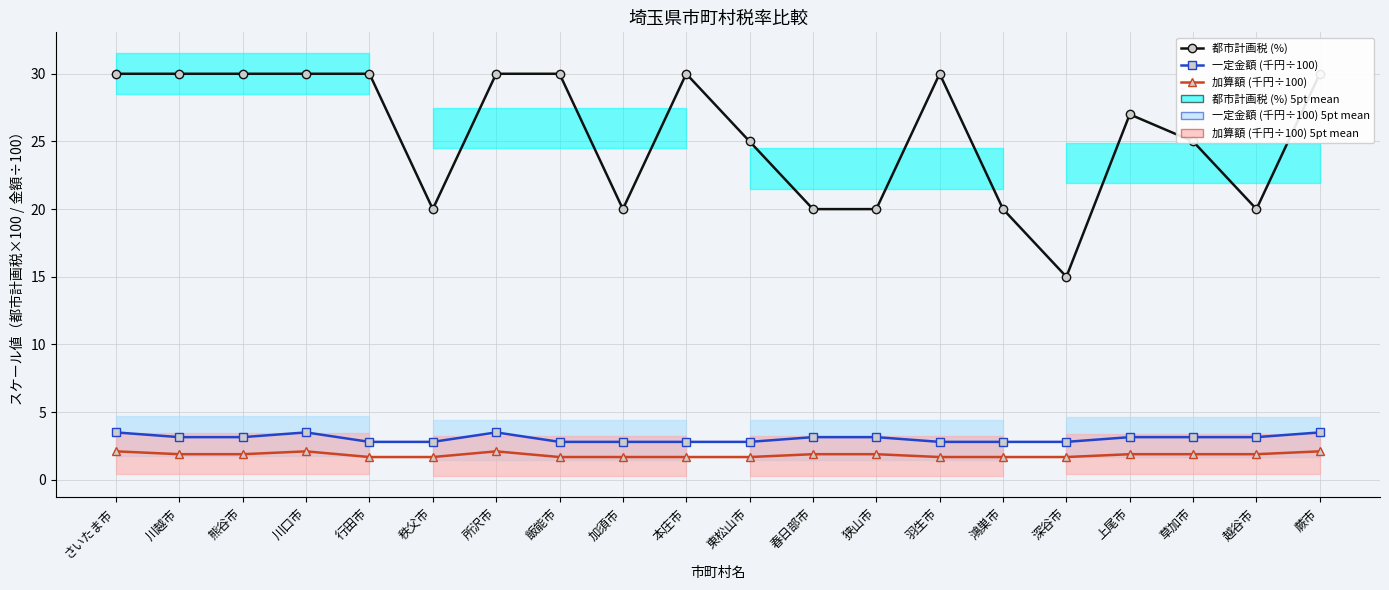

What is the approximate value of 都市計画税 (%) at 本庄市?

30.0